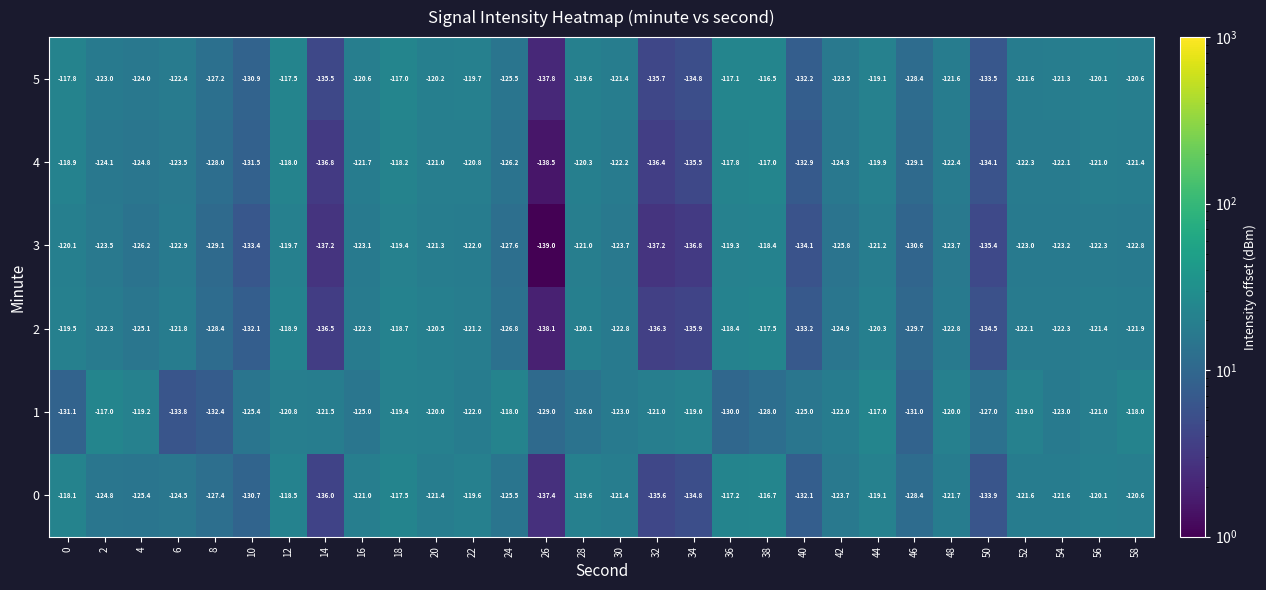

What is the total value across all series at 46?

-777.2